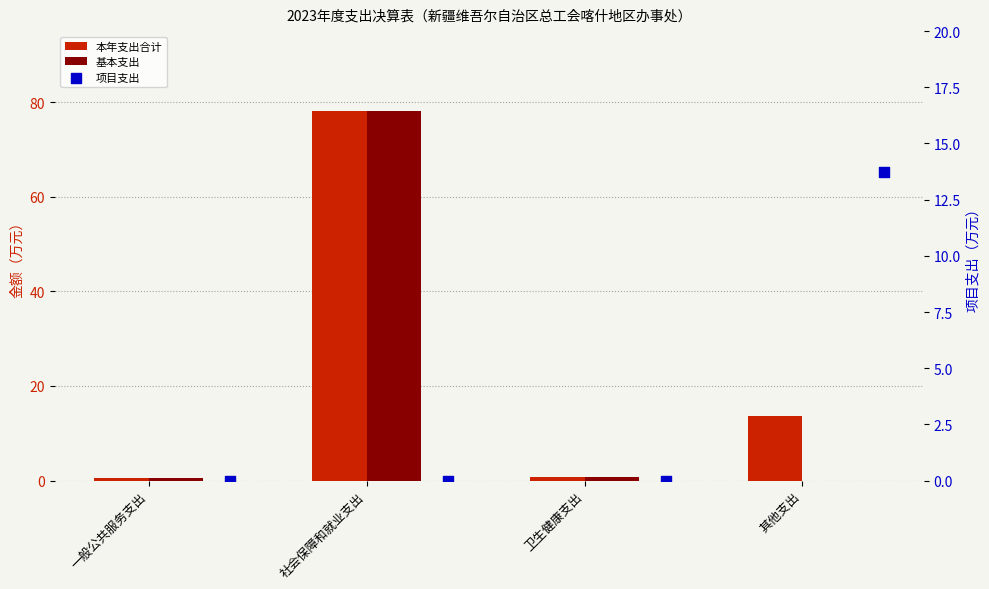

Which series has the widest spread of Y values?

基本支出